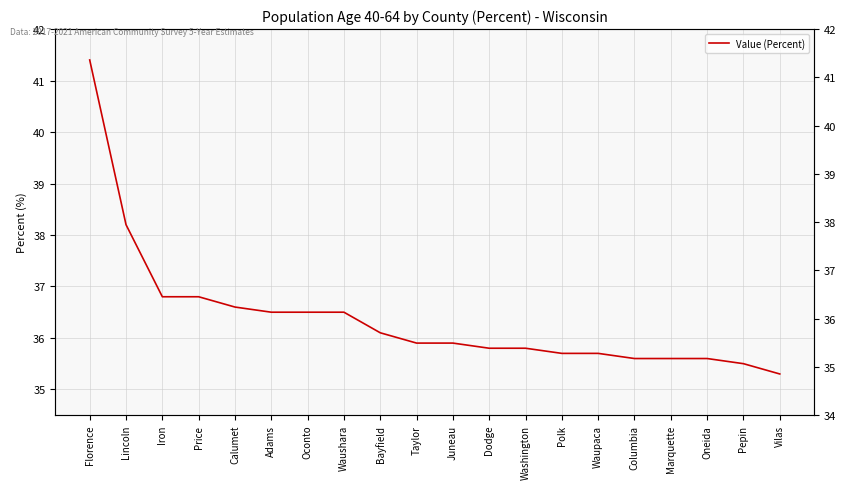

What is the sum of the values at Marquette and Waupaca?

71.3